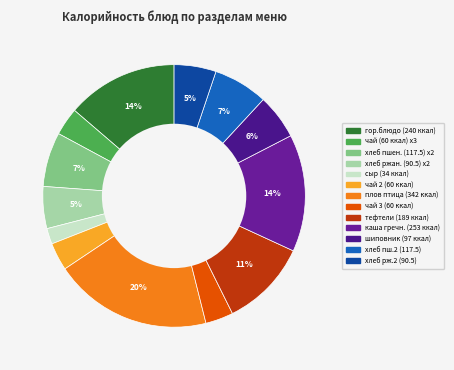

Which category has the biggest portion of the pie?

Плов из отварной птицы